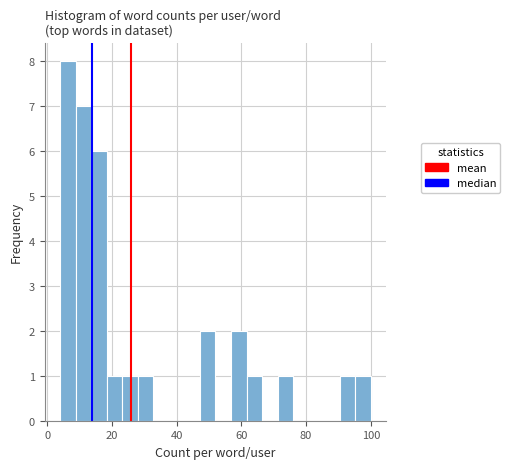

Around what value on the x-axis is the tallest bar? Give the approximate position of its centre, as read against the axis.

6